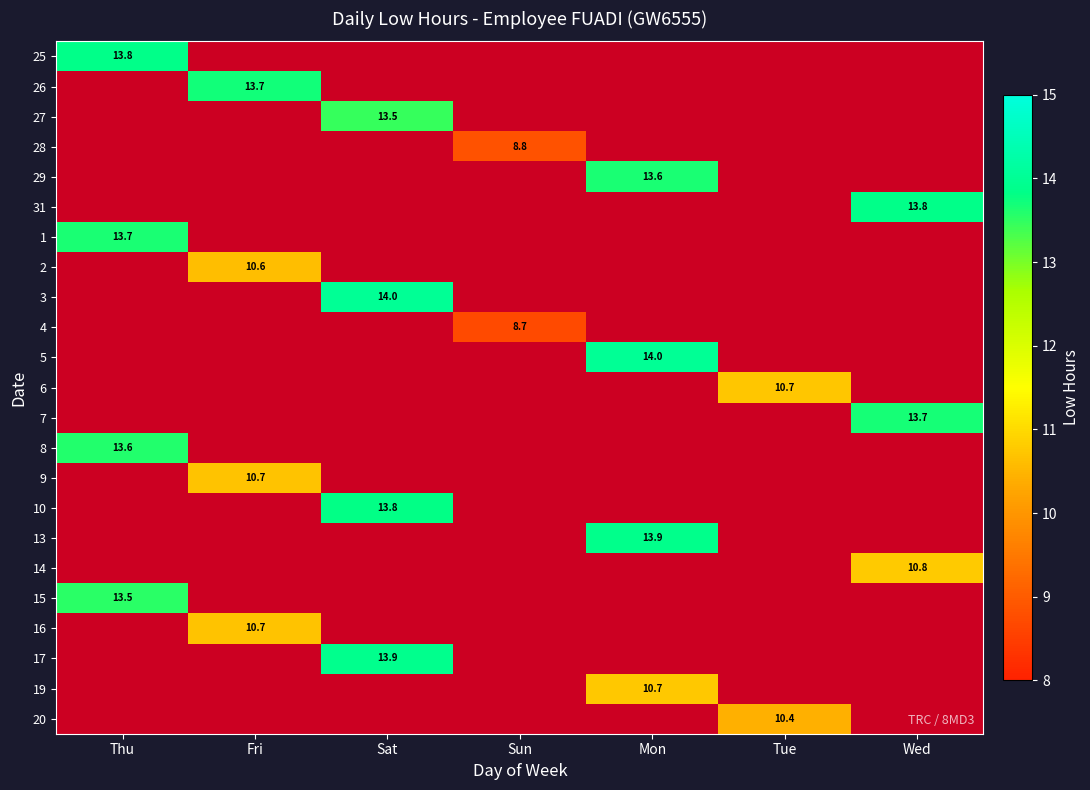

Is it true that 17 equals 13.9 at Sat?

True